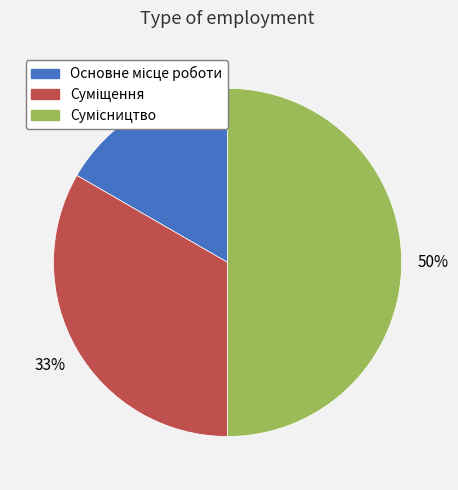

To the nearest percent, what is the average slice percentage?

33%